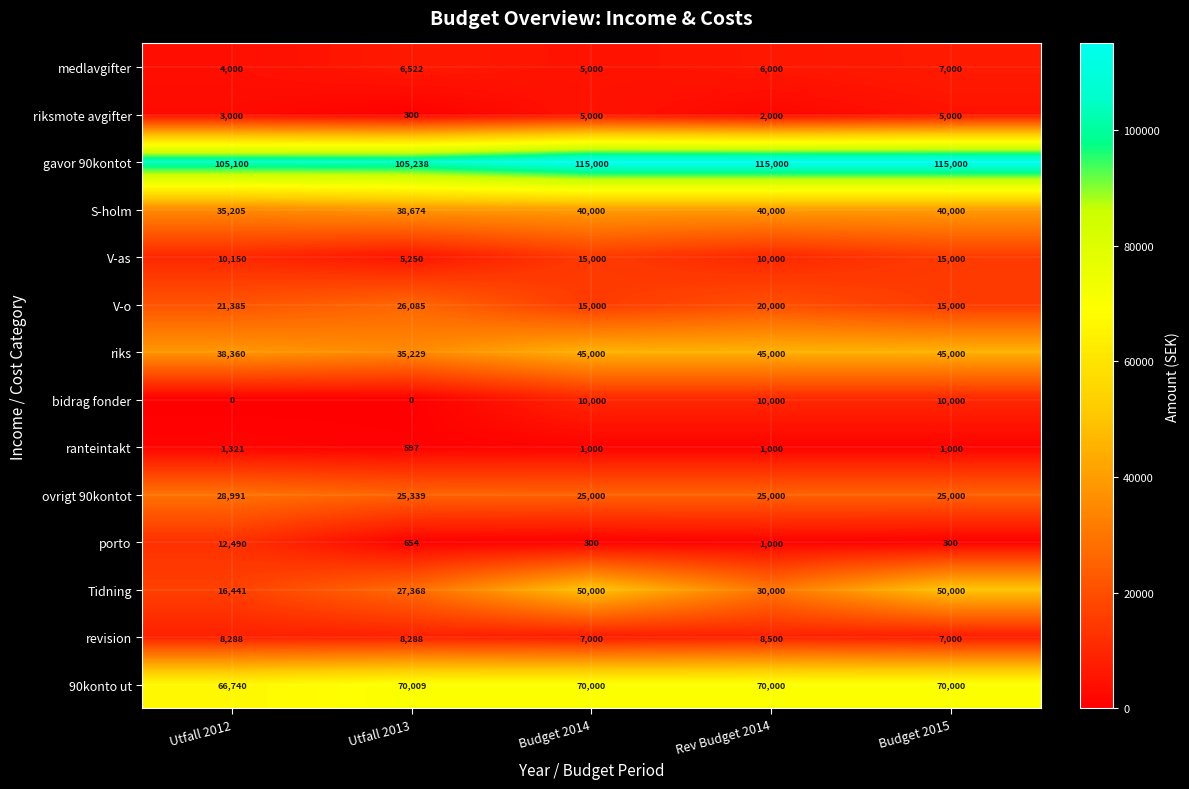

At Utfall 2012, list the series in order from largest to smallest.

gavor 90kontot, 90konto ut, riks, S-holm, ovrigt 90kontot, V-o, Tidning, porto, V-as, revision, medlavgifter, riksmote avgifter, ranteintakt, bidrag fonder